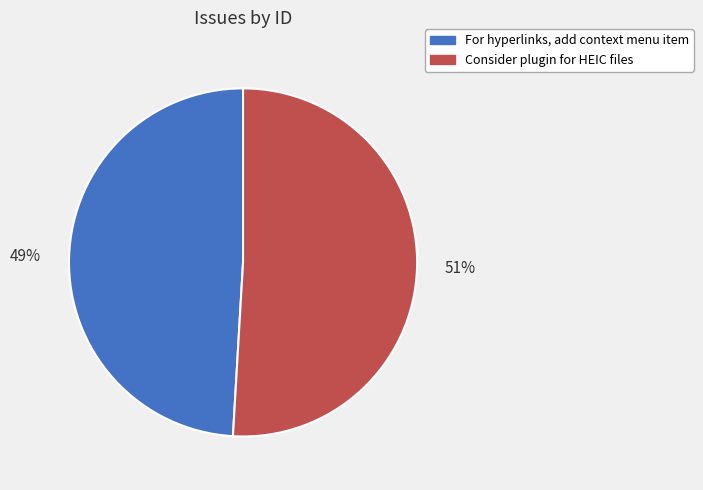

How many slices are in this pie chart?

2